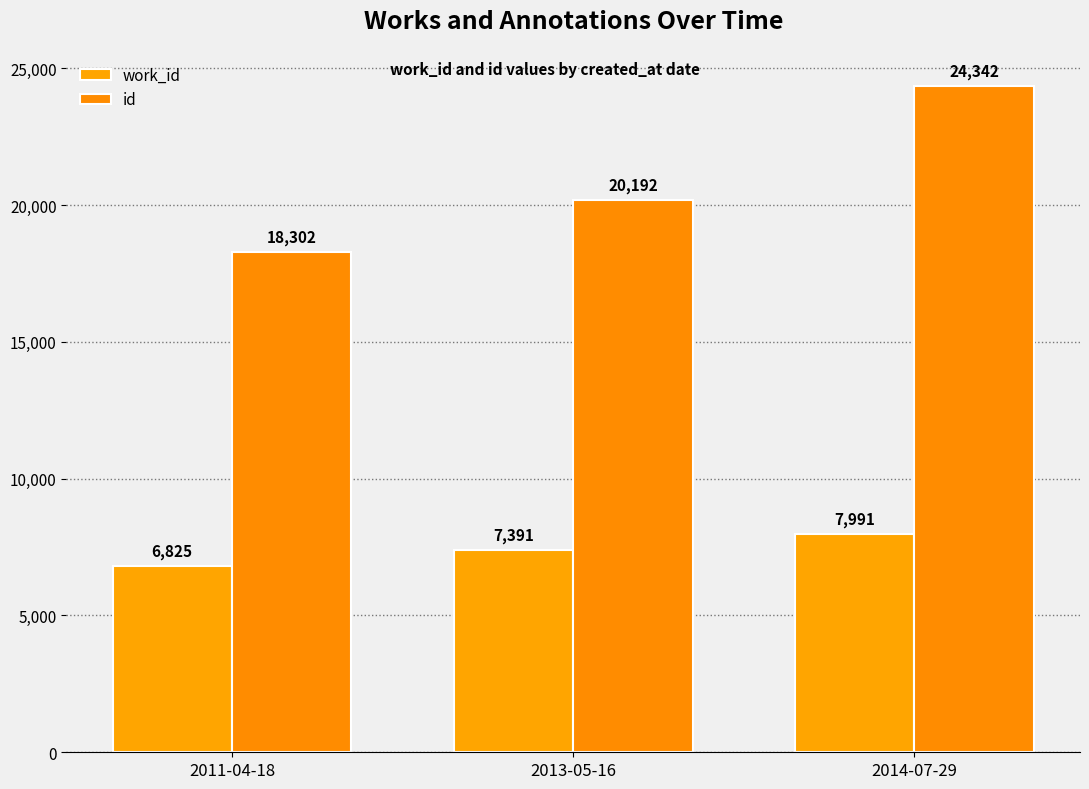

What are all the series names shown in the legend?

work_id, id